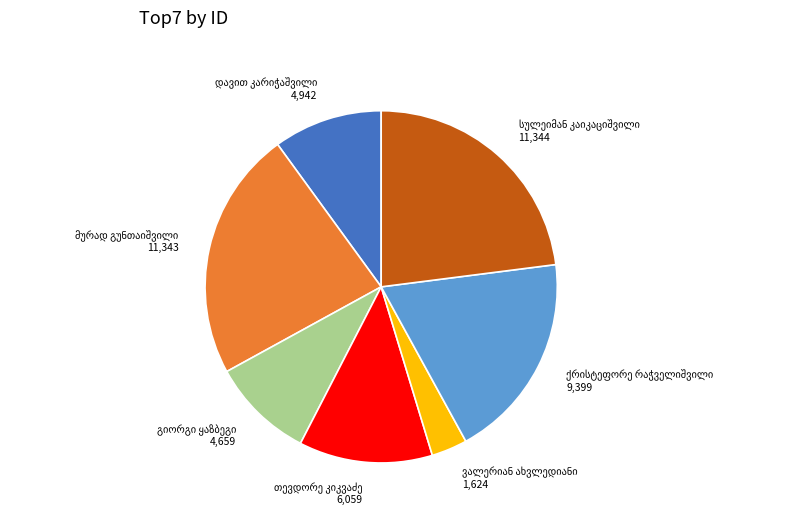

Is there any slice that represents more than half of the pie?

No